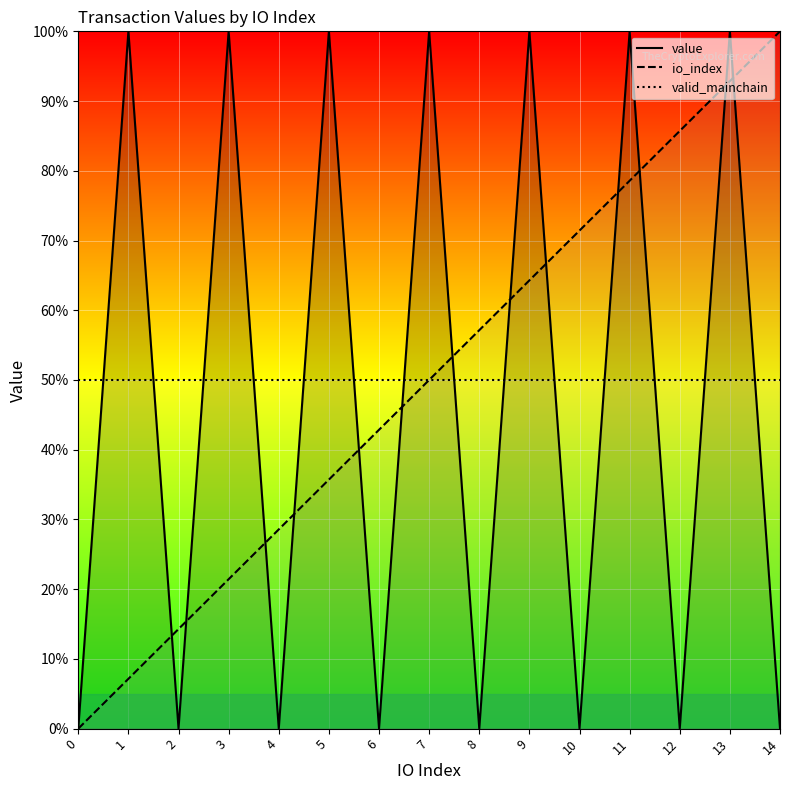

What is the value of the io_index point at the 5th from the left?

28.6